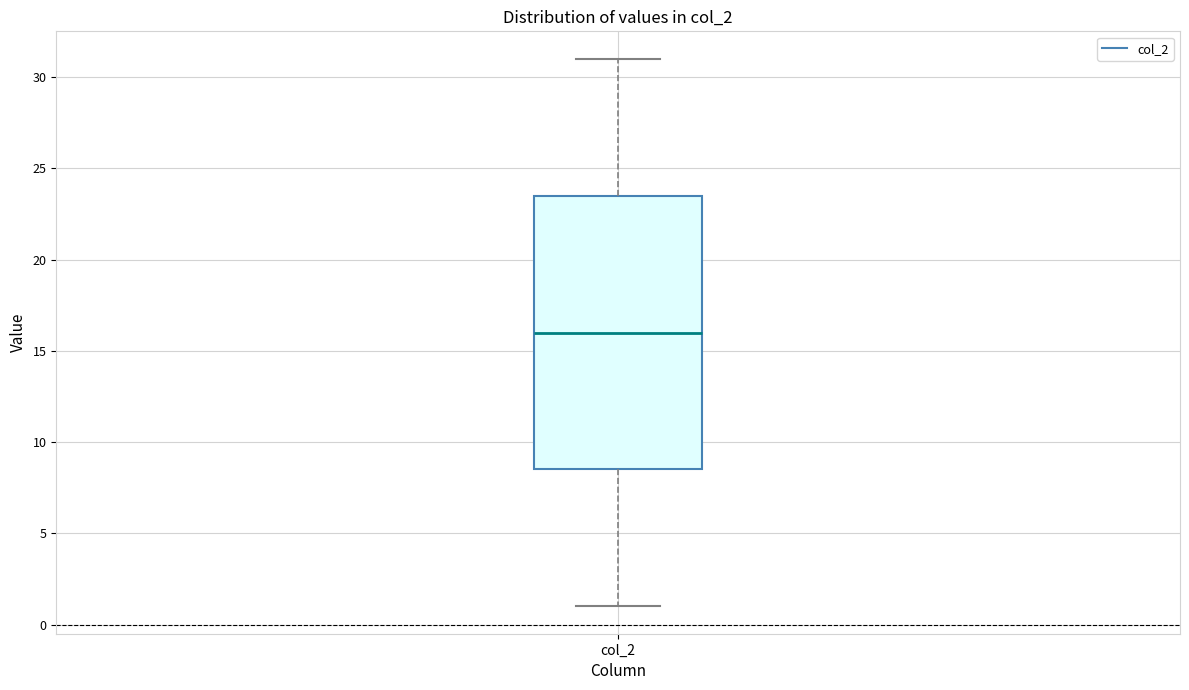

Where is the upper edge of the box for col_2 on the y-axis? The values are not printed on the chart, so give them approximately, as read against the axis.

23.5